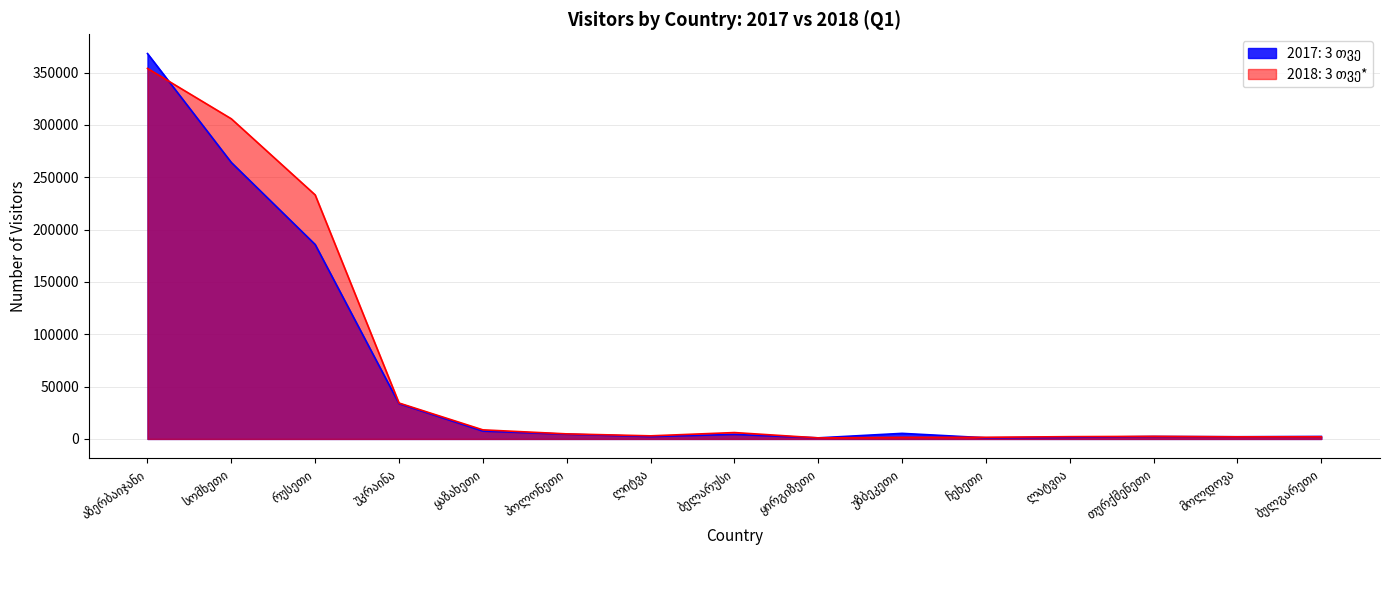

Count the number of categories in the chart.

15